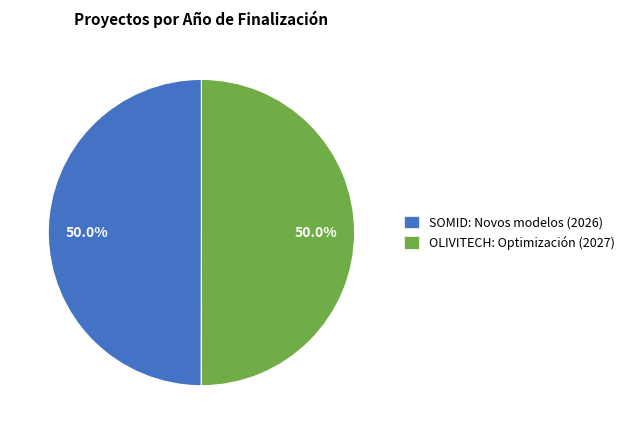

What is the ratio of the value at OLIVITECH: Optimización to the value at SOMID: Novos modelos?

1.0